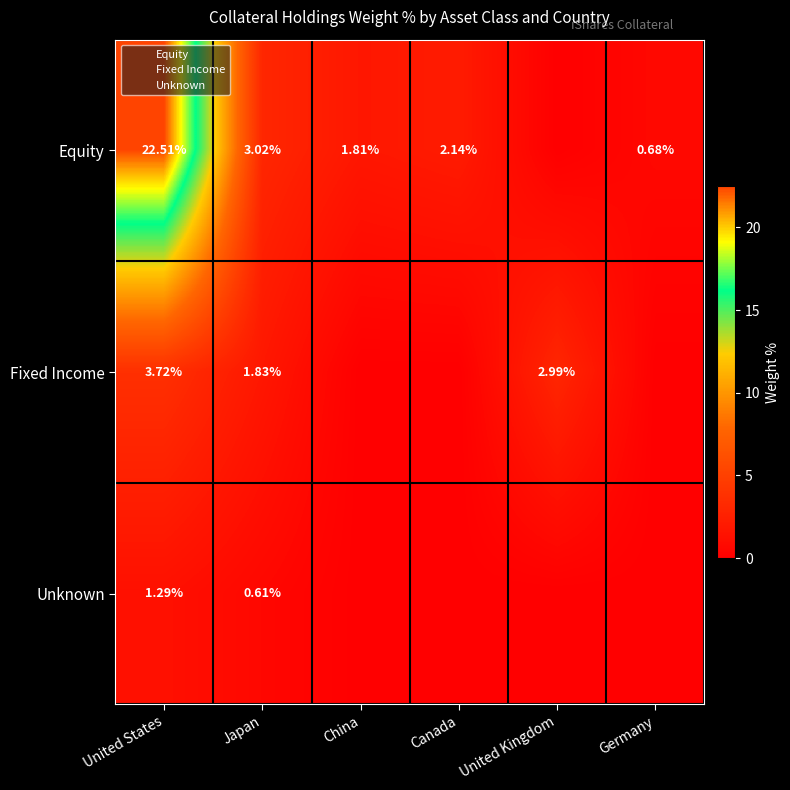

What is the difference between the highest and lowest values at Japan?

2.4